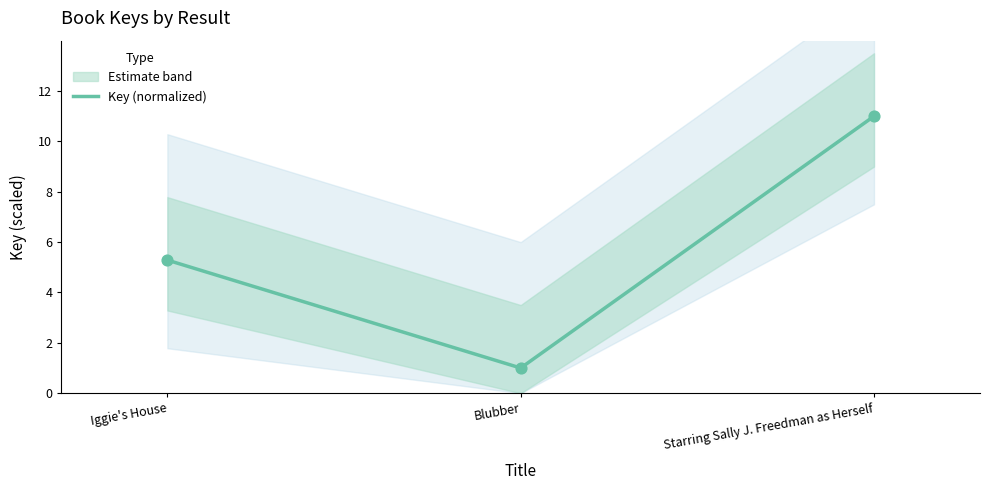

What is the change in value from Iggie's House to Starring Sally J. Freedman as Herself?

+5.7